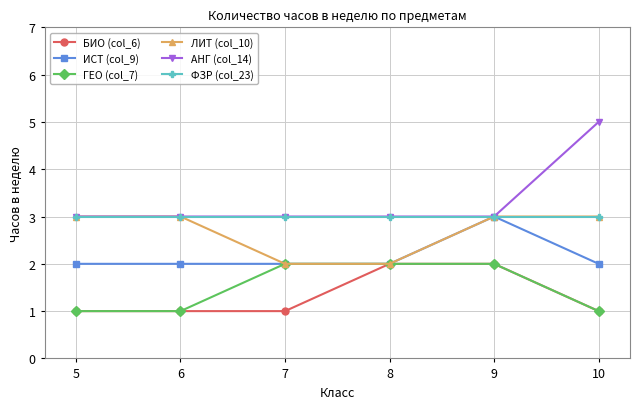

Which series has the widest spread of values?

АНГ (col_14)